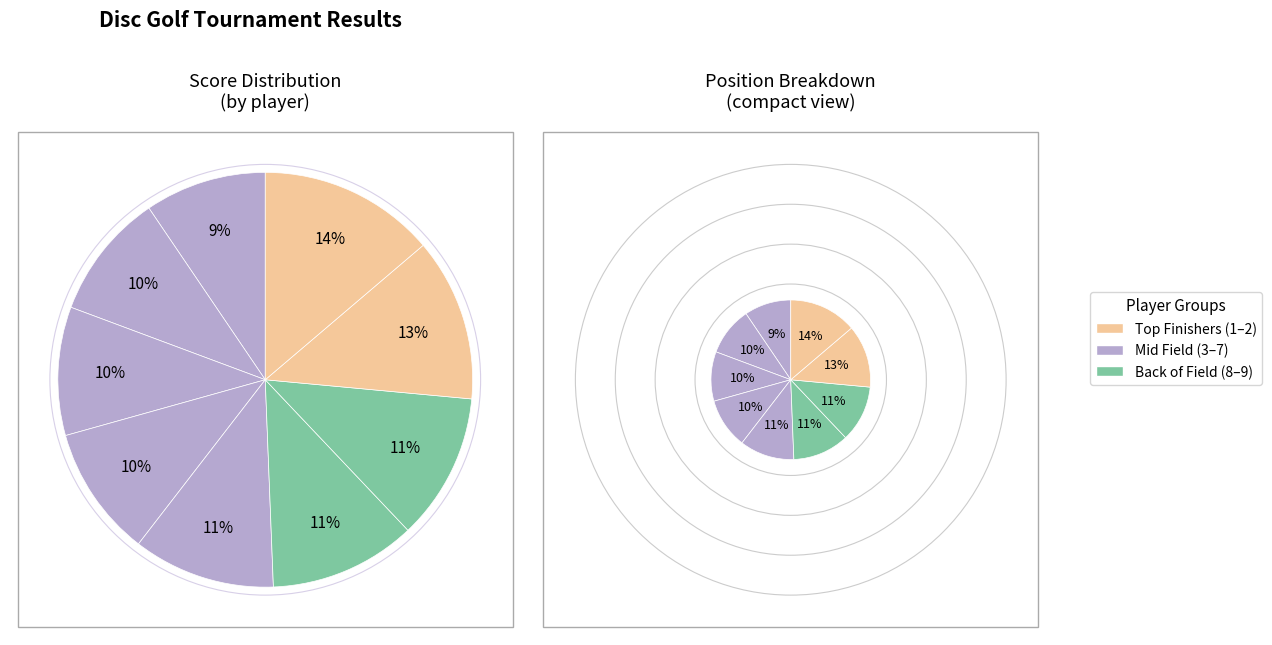

To the nearest percent, what is the average slice percentage?

11%